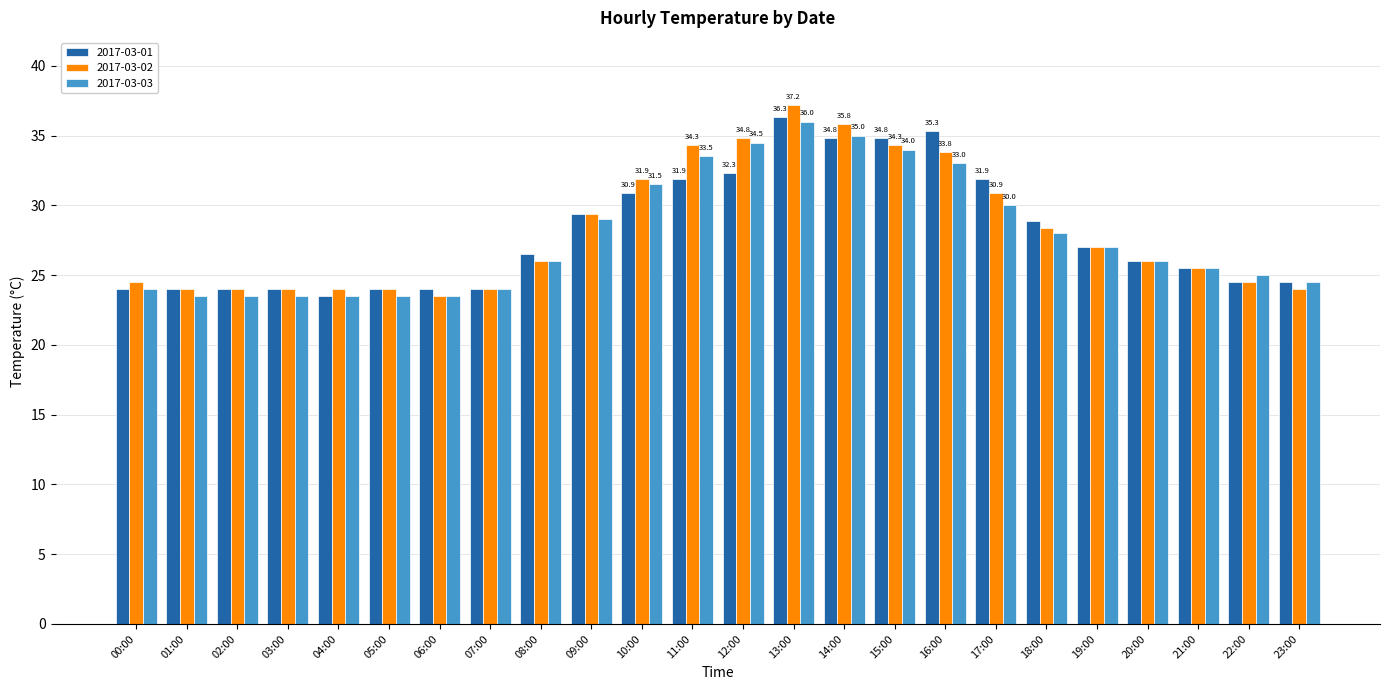

Which label corresponds to the largest value in the chart?

13:00